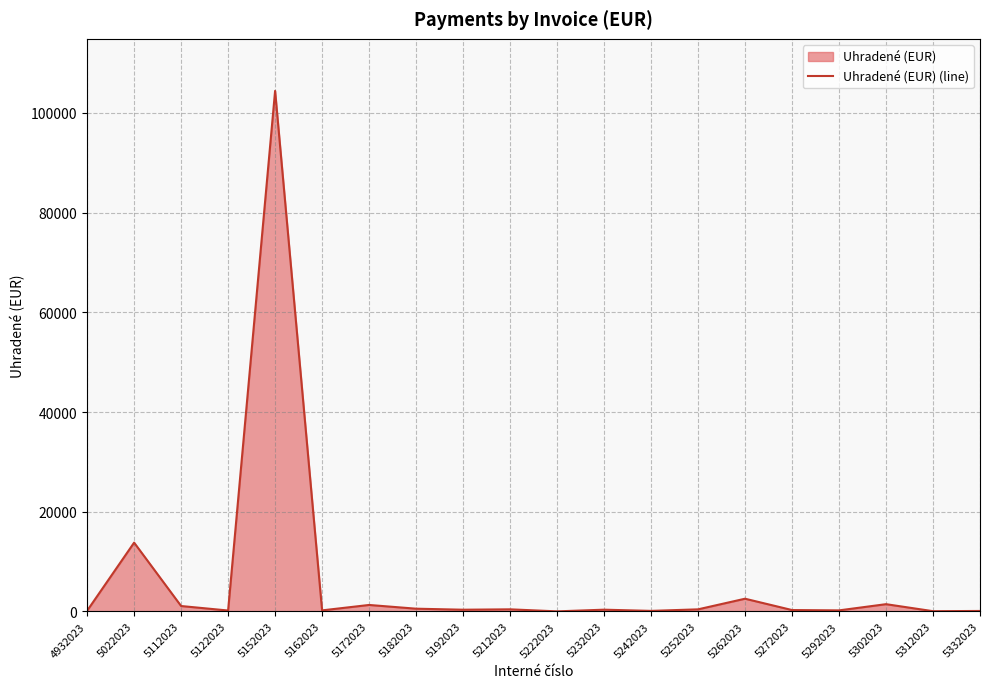

Reading left to right, list all the values displayed in this chart.

150.0	13809.6	1094.0	193.0	104400.0	222.2	1307.8	559.9	354.6	432.0	23.8	360.0	120.0	429.0	2559.9	288.1	220.0	1465.7	60.0	105.6